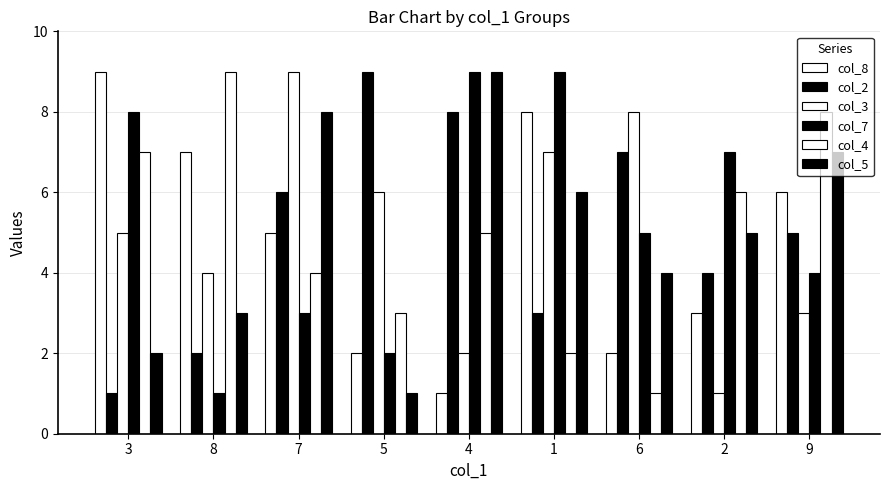

At which label is col_7 closest to 5?

6